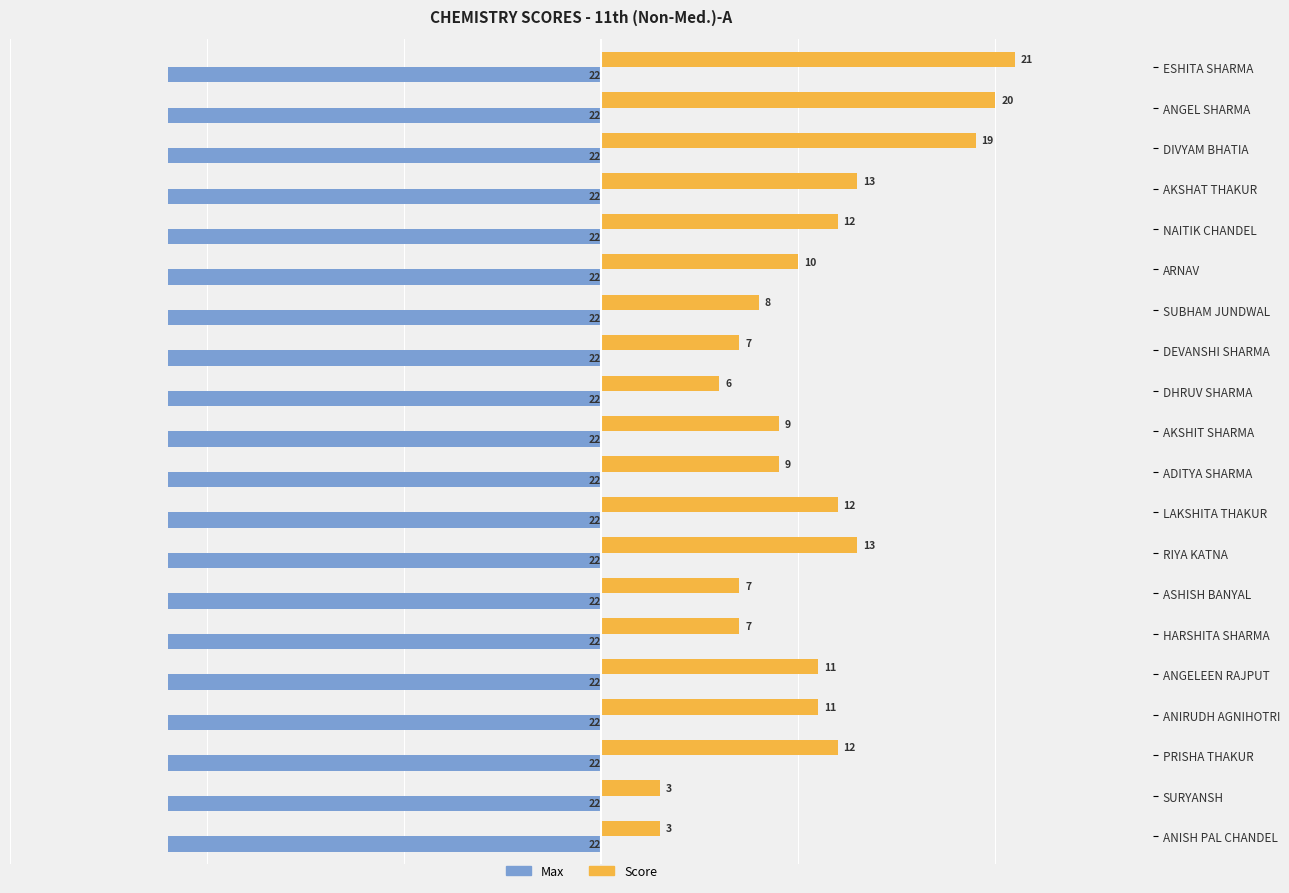

How many data points does each series have?

20